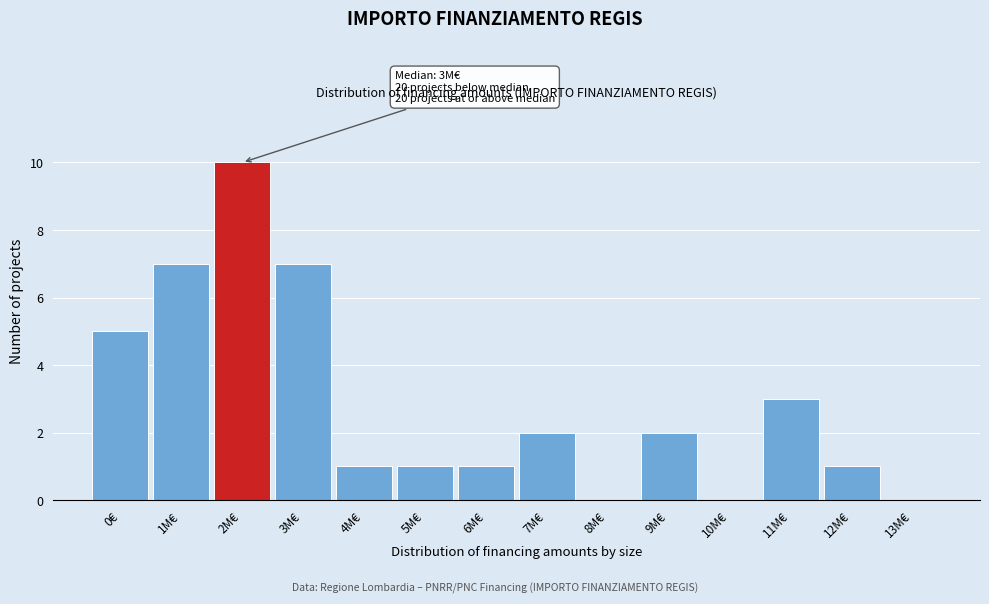

Reading left to right, extract all data points from this chart.

0€=5	1M€=7	2M€=10	3M€=7	4M€=1	5M€=1	6M€=1	7M€=2	8M€=0	9M€=2	10M€=0	11M€=3	12M€=1	13M€=0